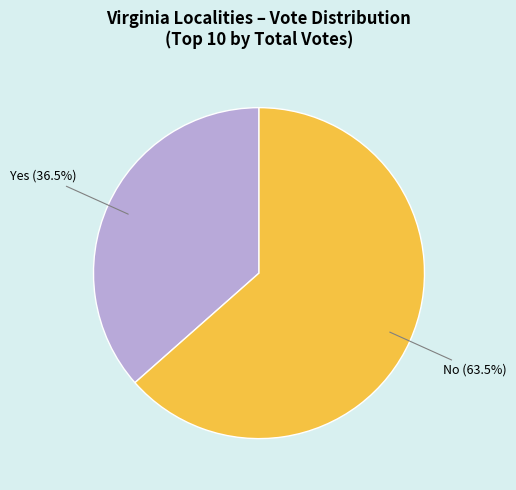

How many segments does this pie chart have?

2